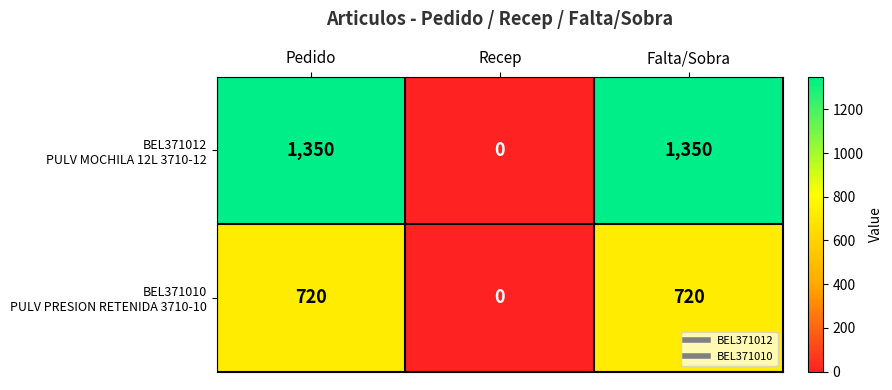

What is the total value across all series at Falta/Sobra?

2070